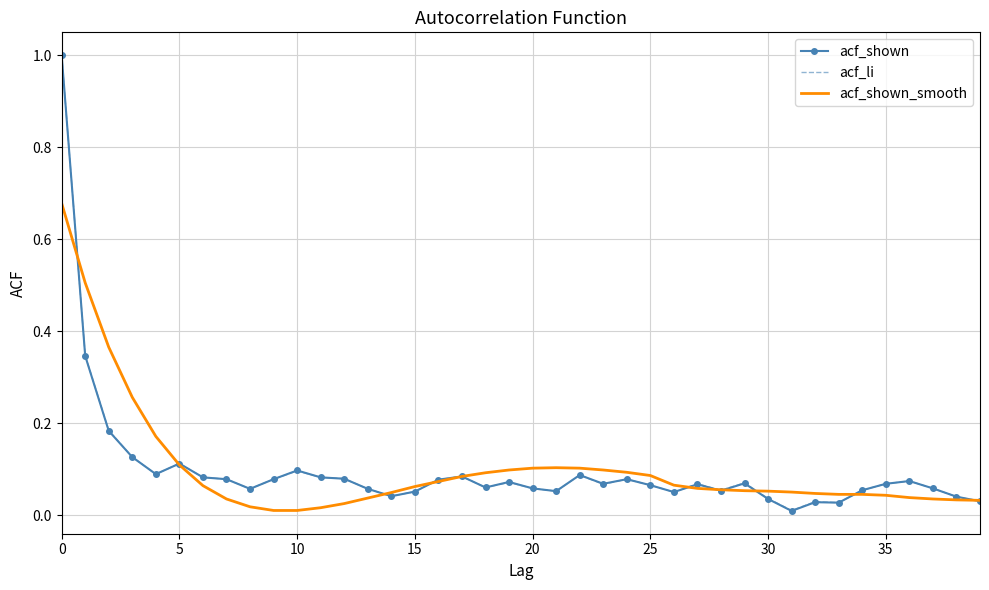

In acf_li, how many points are lower than both neighbors (excluding endpoints)?

10